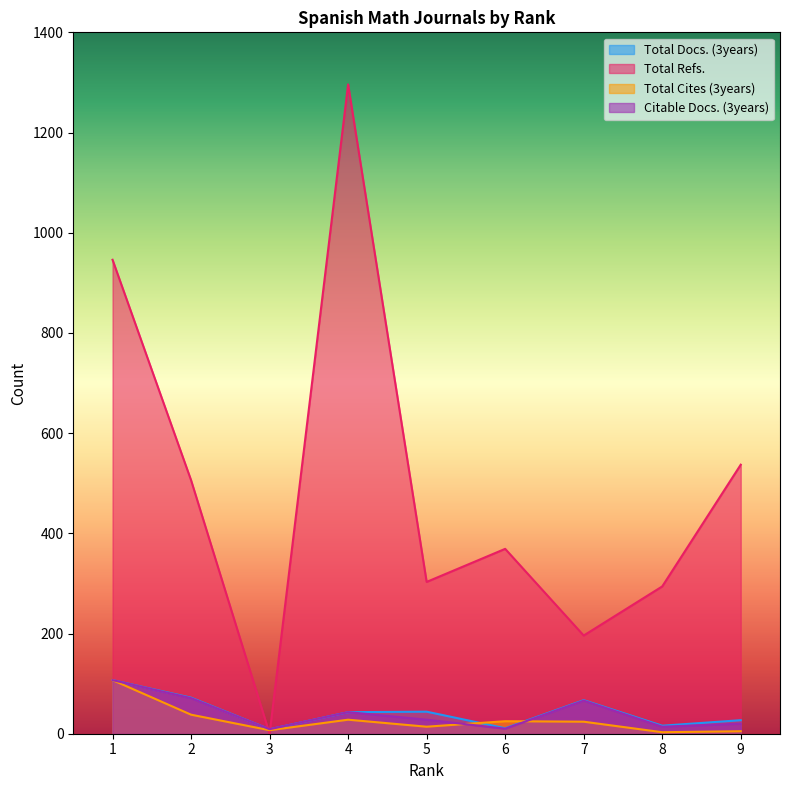

What is the total value across all series at 7?

353